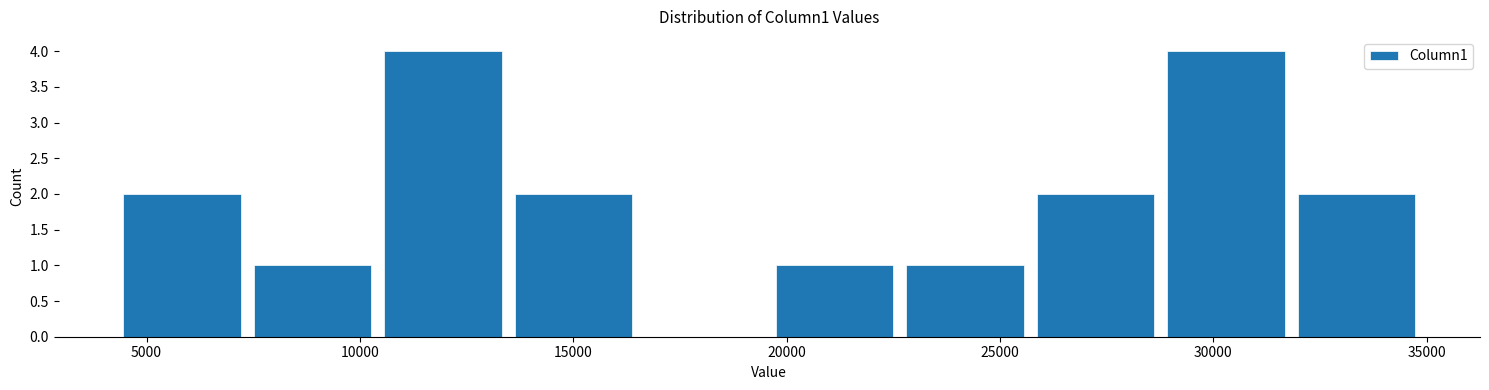

How tall is the bar that spans 22500 to 25500 on the x-axis? Neither the bar edges nor the heights are printed on the chart, so give them approximately, as read against the axes.

1